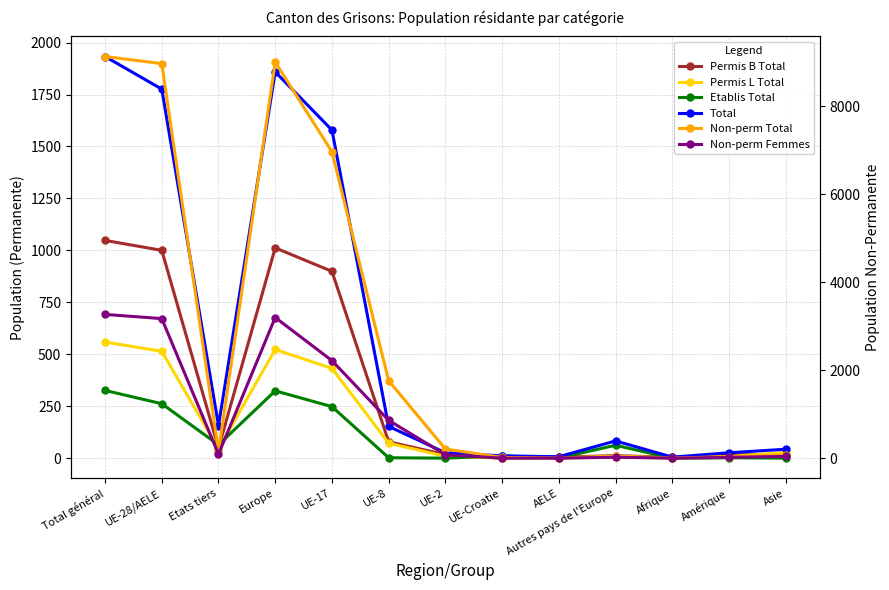

Reading left to right, extract all data points from this chart.

Permis B Total: Total général=1048	UE-28/AELE=1000	Etats tiers=48	Europe=1012	UE-17=899	UE-8=79	UE-2=17	UE-Croatie=0	AELE=5	Autres pays de l'Europe=12	Afrique=4	Amérique=17	Asie=15
Permis L Total: Total général=559	UE-28/AELE=514	Etats tiers=45	Europe=523	UE-17=432	UE-8=72	UE-2=9	UE-Croatie=0	AELE=1	Autres pays de l'Europe=9	Afrique=1	Amérique=7	Asie=28
Etablis Total: Total général=326	UE-28/AELE=262	Etats tiers=64	Europe=324	UE-17=248	UE-8=2	UE-2=0	UE-Croatie=11	AELE=1	Autres pays de l'Europe=62	Afrique=0	Amérique=2	Asie=0
Total: Total général=1933	UE-28/AELE=1776	Etats tiers=157	Europe=1859	UE-17=1579	UE-8=153	UE-2=26	UE-Croatie=11	AELE=7	Autres pays de l'Europe=83	Afrique=5	Amérique=26	Asie=43
Non-perm Total: Total général=9130	UE-28/AELE=8968	Etats tiers=162	Europe=9004	UE-17=6964	UE-8=1764	UE-2=212	UE-Croatie=21	AELE=7	Autres pays de l'Europe=36	Afrique=7	Amérique=37	Asie=78
Non-perm Femmes: Total général=3270	UE-28/AELE=3175	Etats tiers=95	Europe=3200	UE-17=2220	UE-8=864	UE-2=83	UE-Croatie=4	AELE=4	Autres pays de l'Europe=25	Afrique=4	Amérique=21	Asie=44